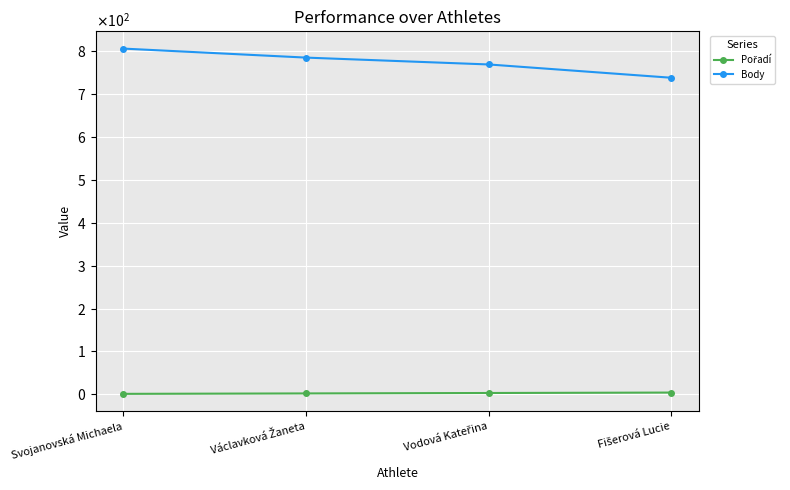

True or false: Body and Pořadí cross at least once.

False